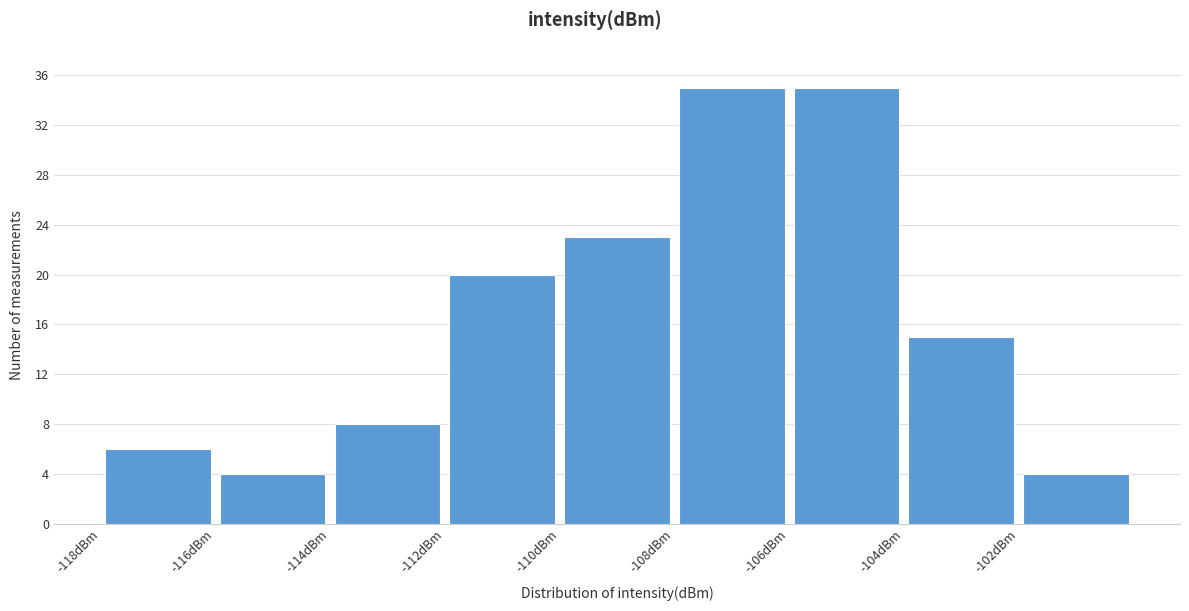

Reading left to right, transcribe this chart: for each bar, give the range it covers on the x-axis and its height. The values are not printed on the chart, so give them approximately, as read against the axis.

-118 to -116: 6
-116 to -114: 4
-114 to -112: 8
-112 to -110: 20
-110 to -108: 23
-108 to -106: 35
-106 to -104: 35
-104 to -102: 15
-102 to -100: 4